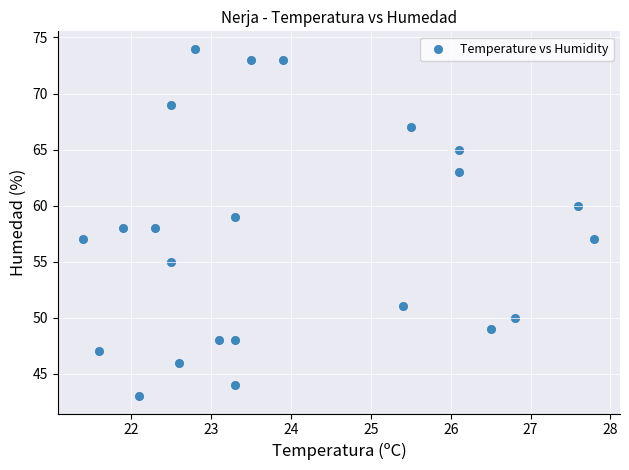

What is the range of Y values (max minus min)?

31